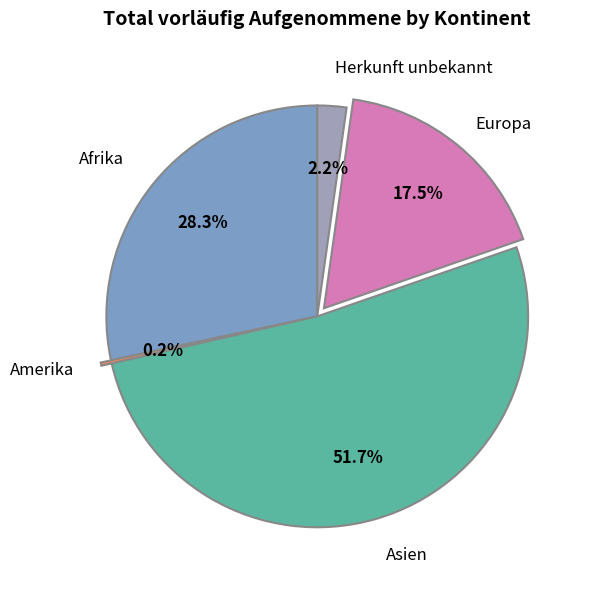

Approximately how many times larger is the value at Afrika compared to Asien?

0.5